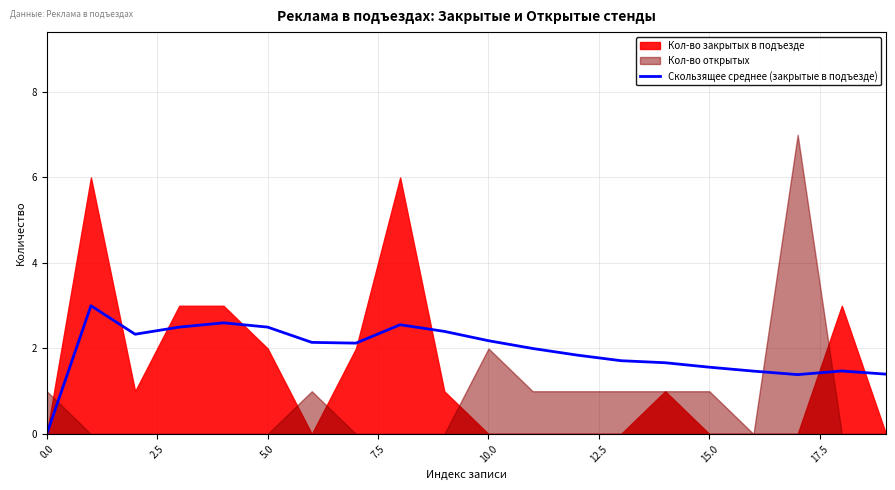

What is the highest value of the Скользящее среднее (закрытые в подъезде) series?

3.0